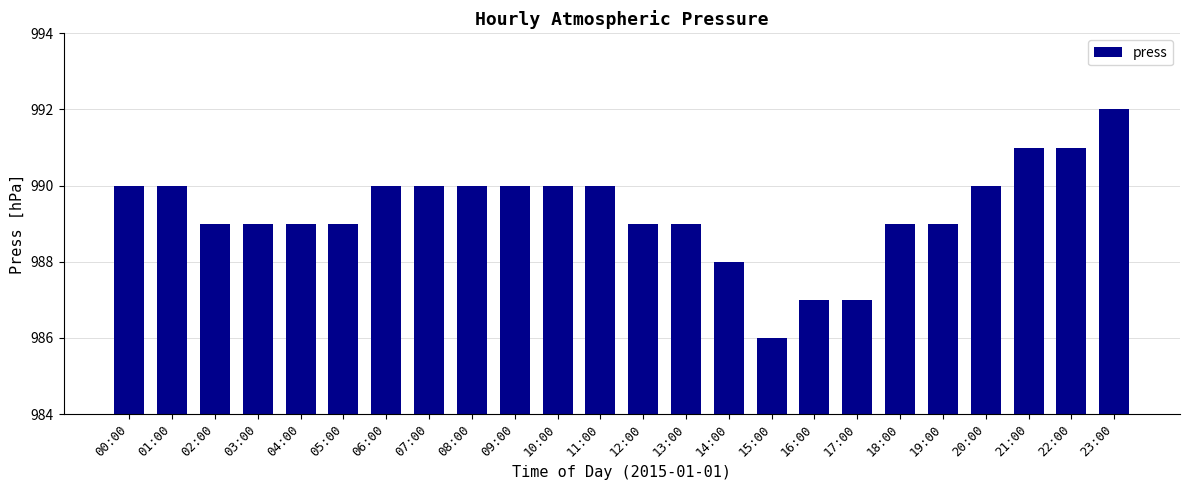

Count the number of data series in this chart.

1